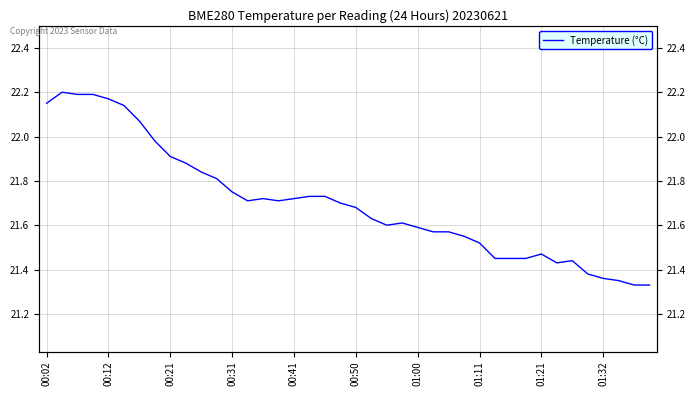

The chart shows a value of 30.9 at 01:32. True or false?

False